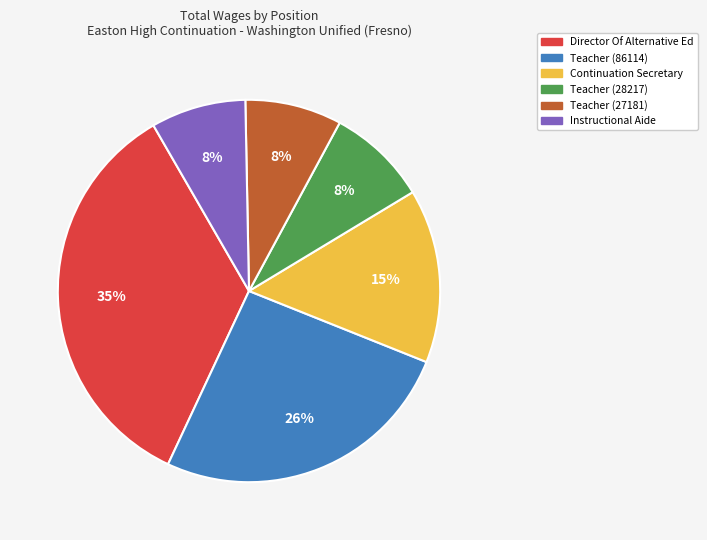

To the nearest percent, what is the difference between the Teacher (27181) and Continuation Secretary slice percentages?

7%